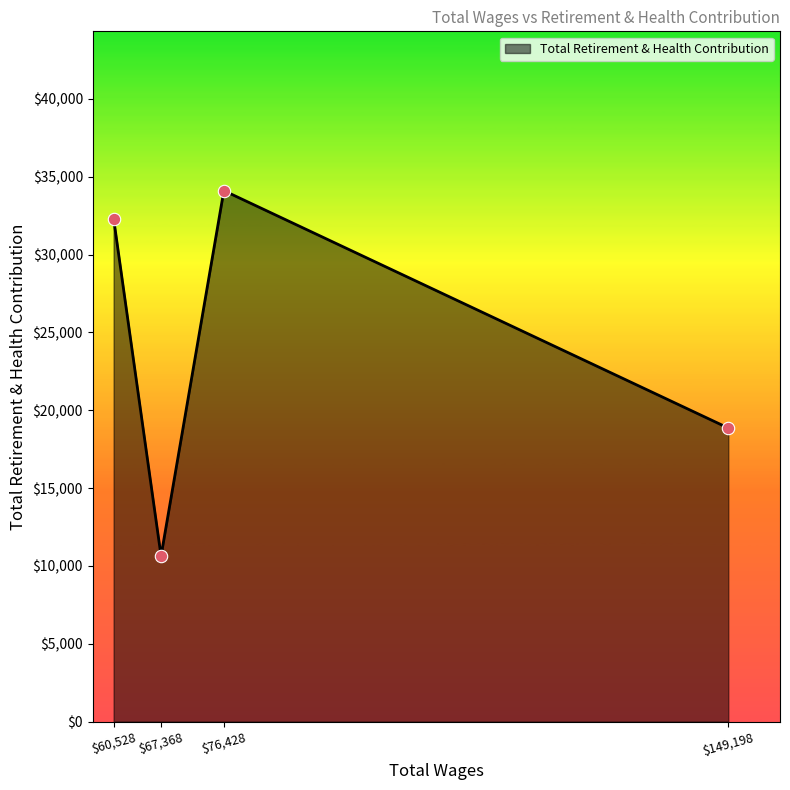

True or false: the data has more than 1 interior local peaks.

False